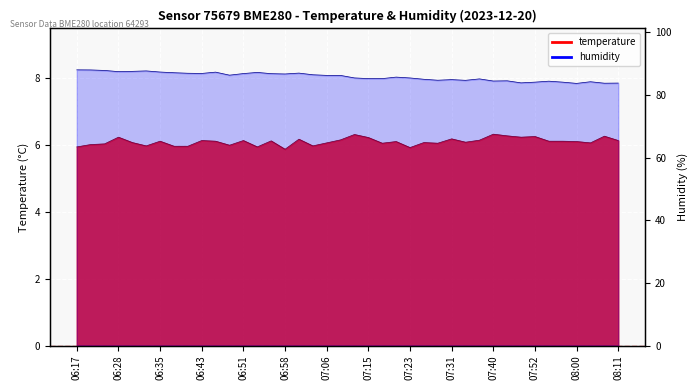

Does the chart display data point markers on the line(s)?

No